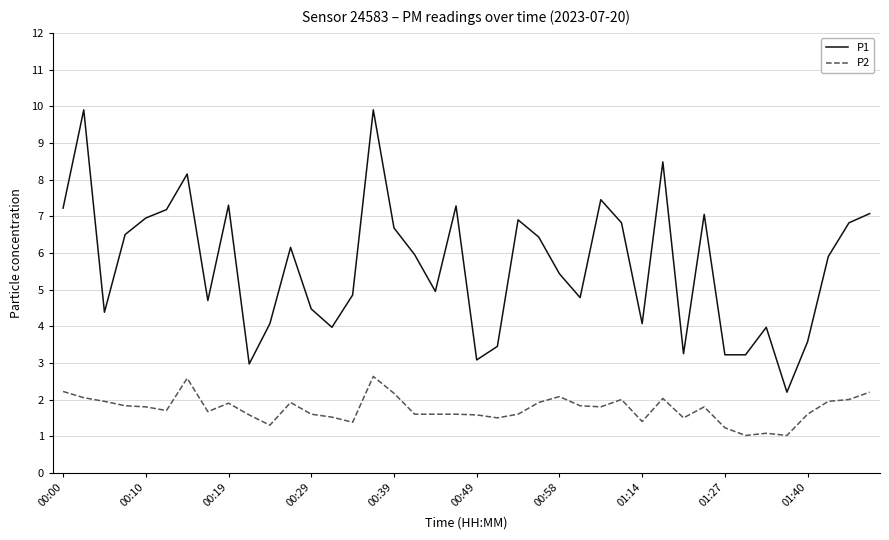

What is the minimum value for P2?

1.0